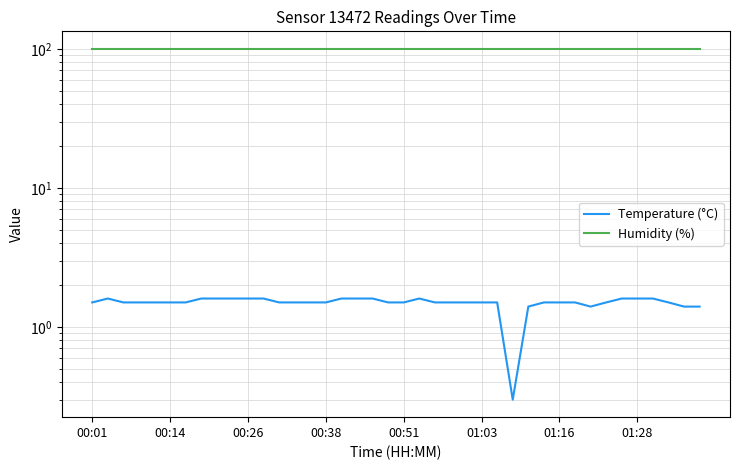

True or false: Temperature (°C) and Humidity (%) intersect in this chart.

False